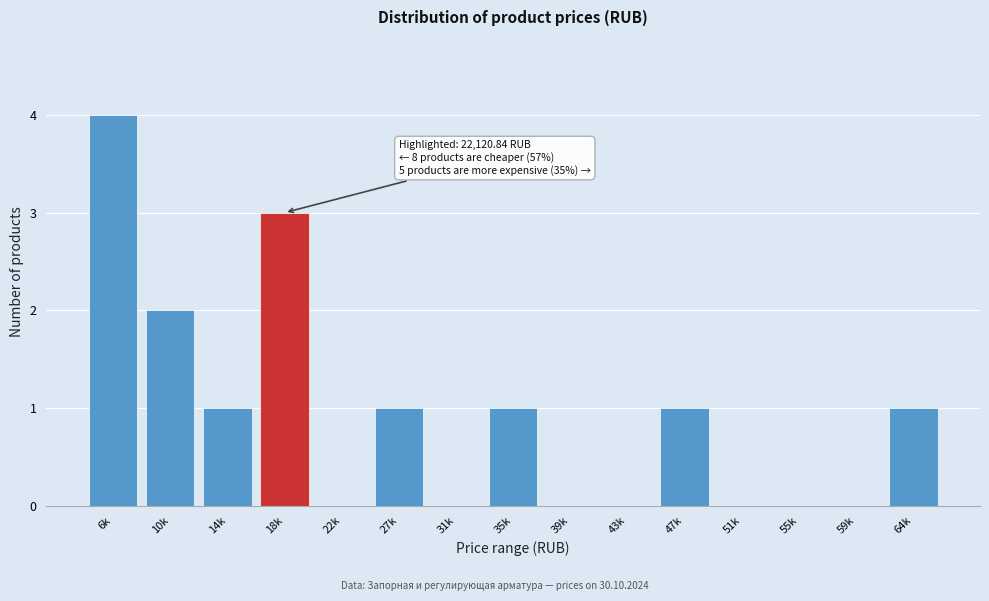

Reading left to right, transcribe all the data shown in this chart.

6k=4	10k=2	14k=1	18k=3	22k=0	27k=1	31k=0	35k=1	39k=0	43k=0	47k=1	51k=0	55k=0	59k=0	64k=1